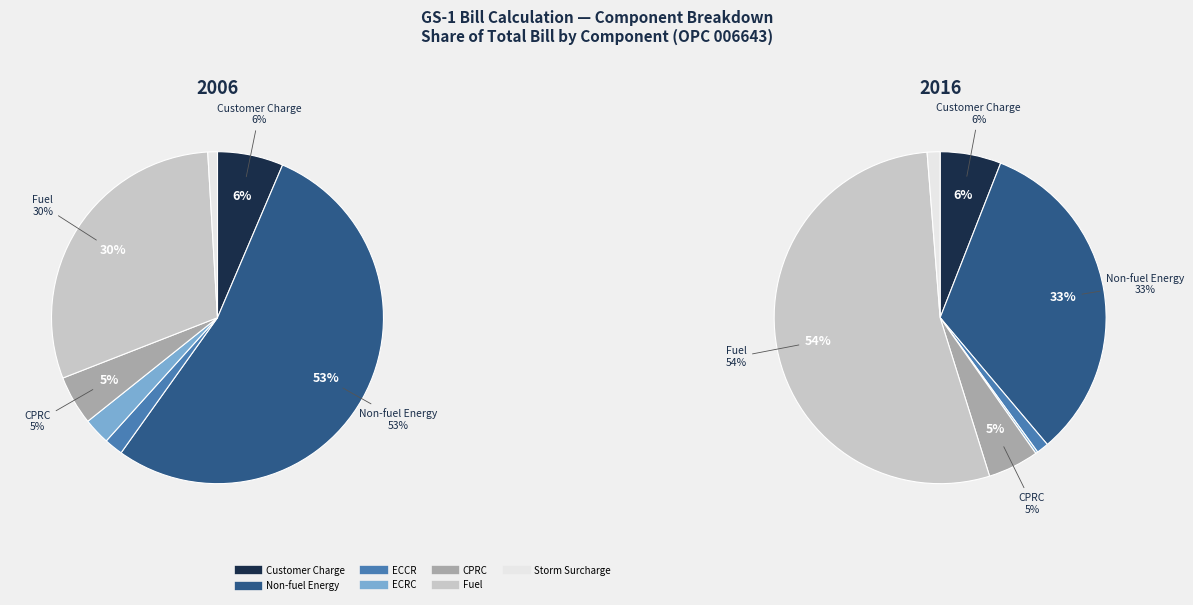

What percentage is NOT represented by Customer Charge?

93.6%